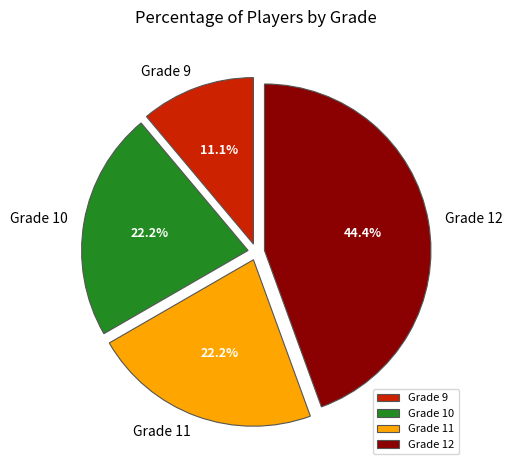

What is the ratio of the value at Grade 11 to the value at Grade 10?

1.0